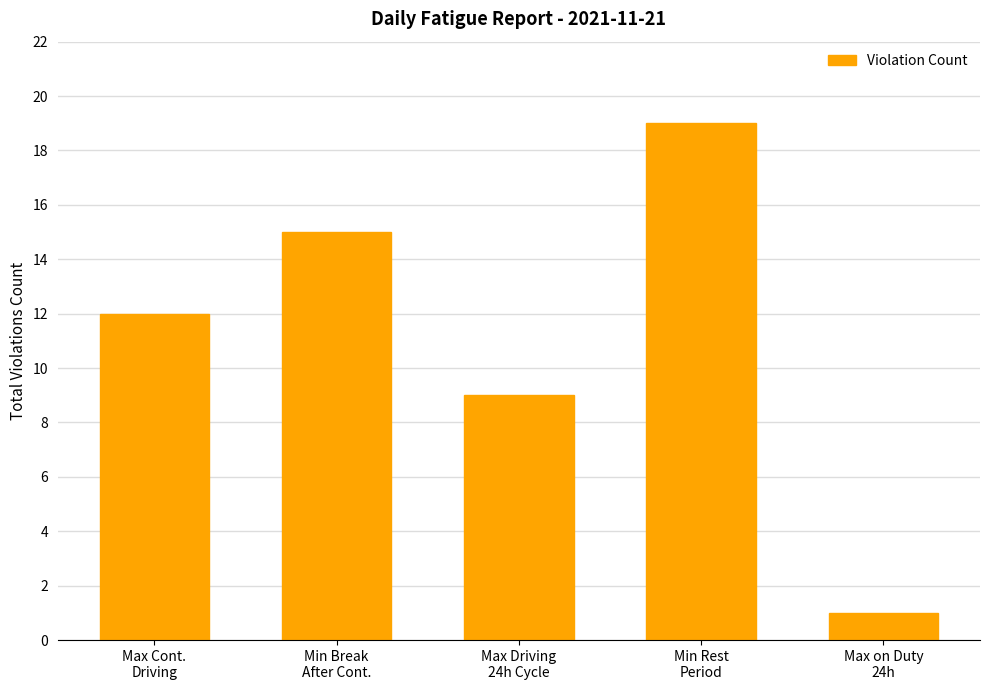

How many bars are there in total?

5